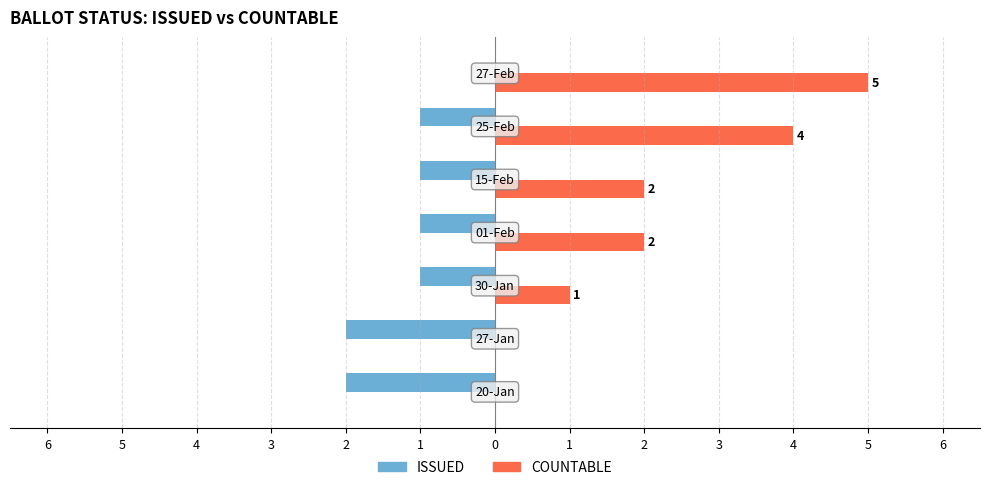

Reading right to left, extract all data points from this chart.

ISSUED: 0	-1	-1	-1	-1	-2	-2
COUNTABLE: 5	4	2	2	1	0	0